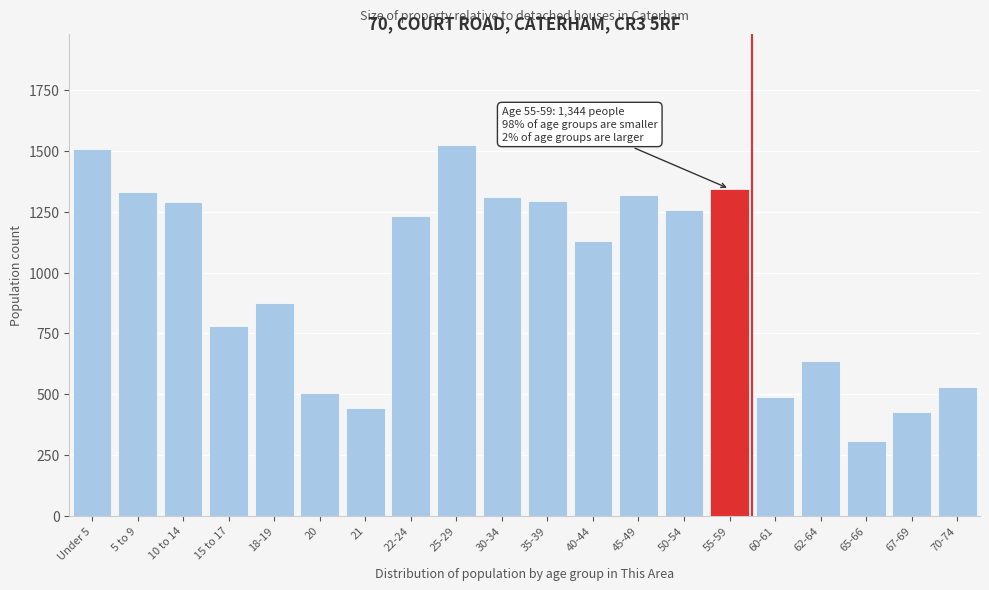

Where is the data nearest to the value 915?

18-19